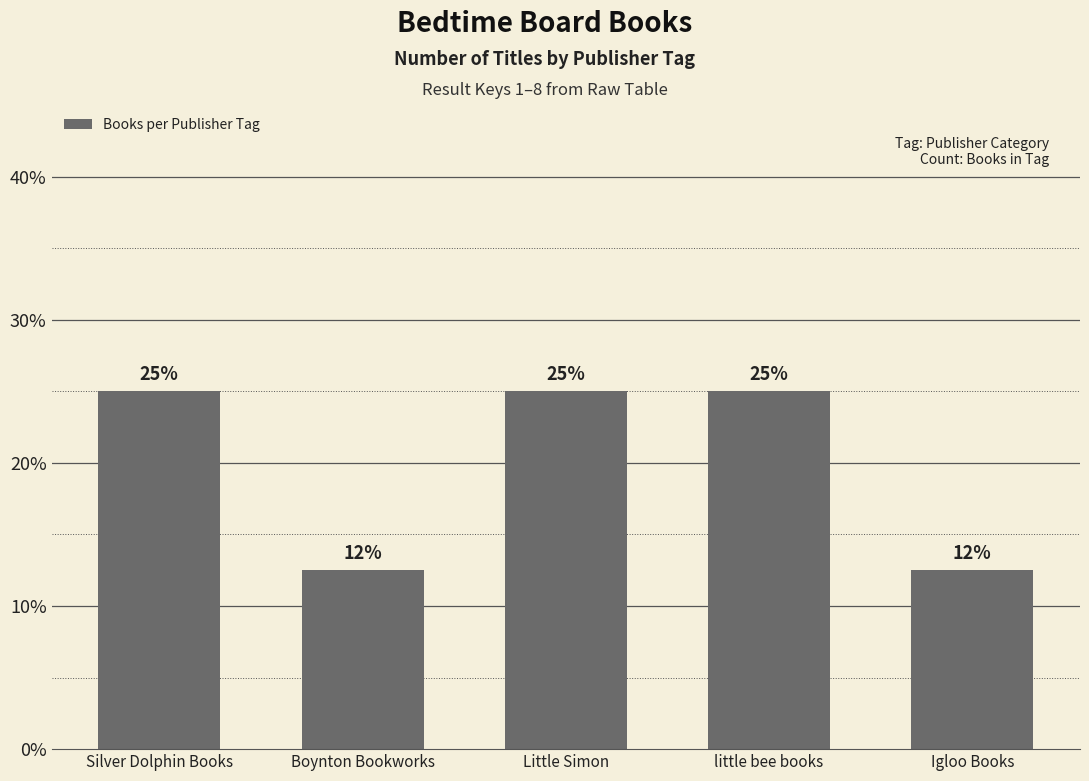

What is the minimum value shown in the chart?

12.5